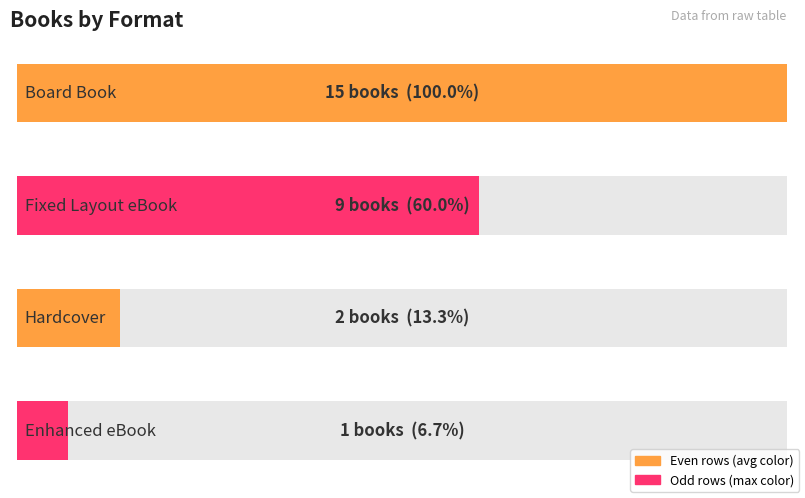

Where does the Unique_Keys series first go above 9?

Board Book